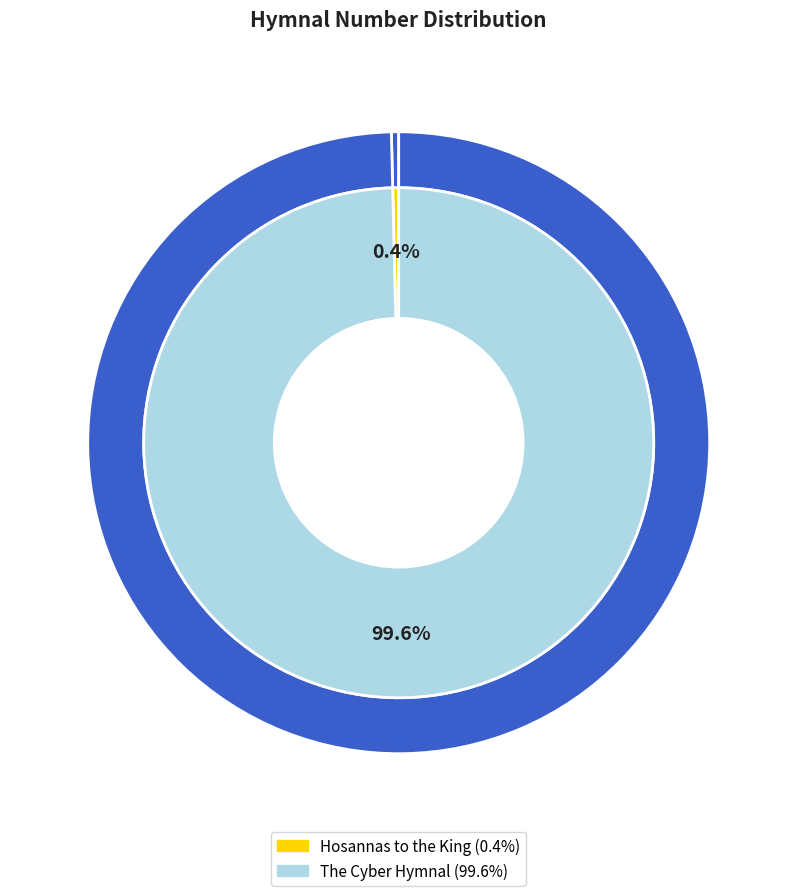

To the nearest percent, what portion does The Cyber Hymnal represent?

100%